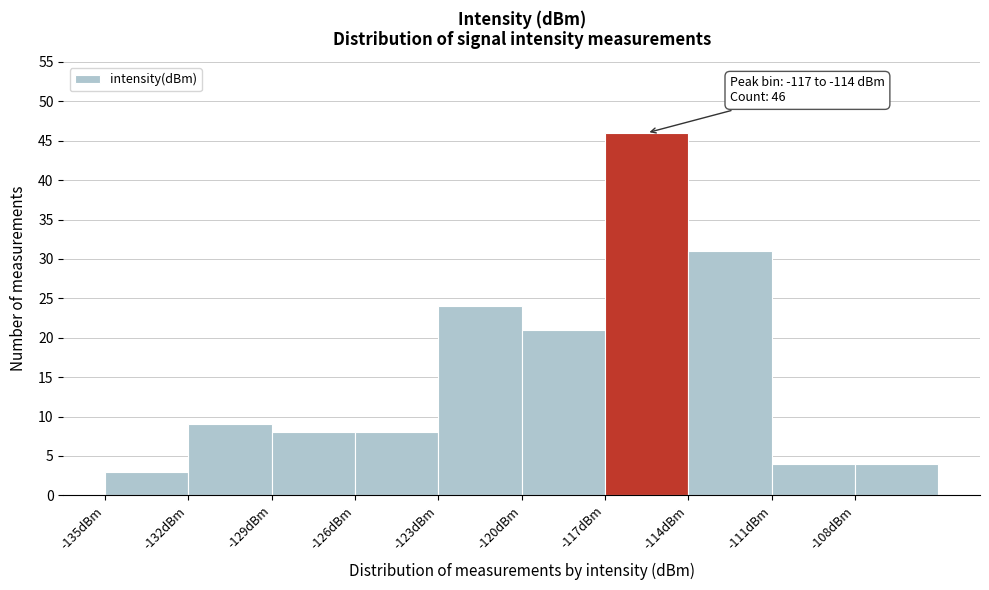

Which range on the x-axis has the tallest bar?

-117 to -114